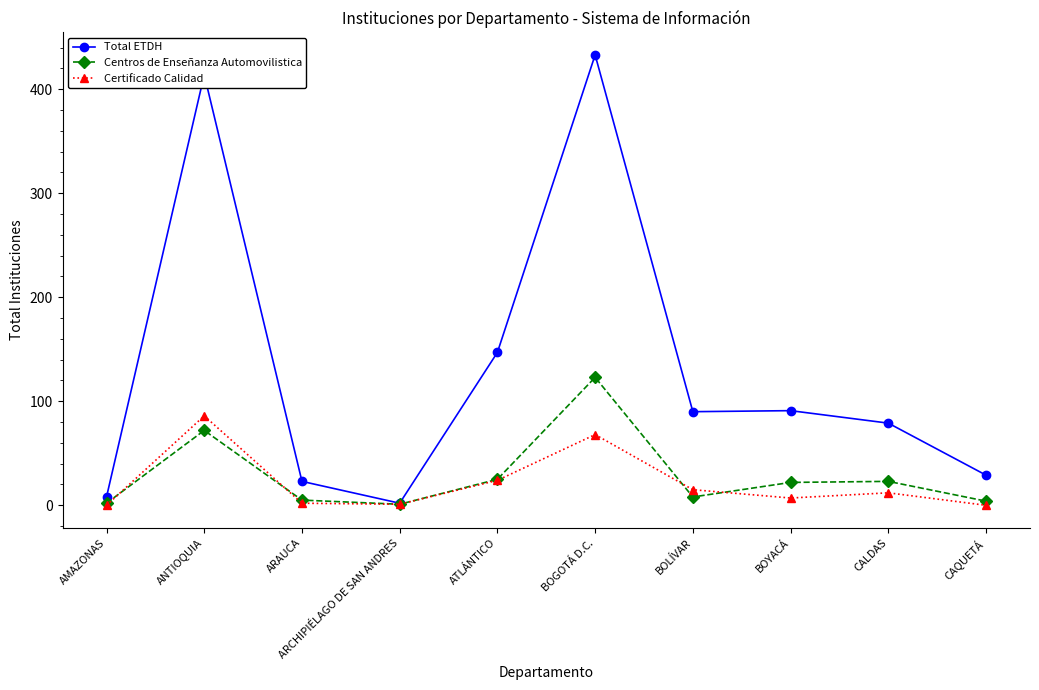

The Total ETDH series shows 44 at CAQUETÁ. True or false?

False